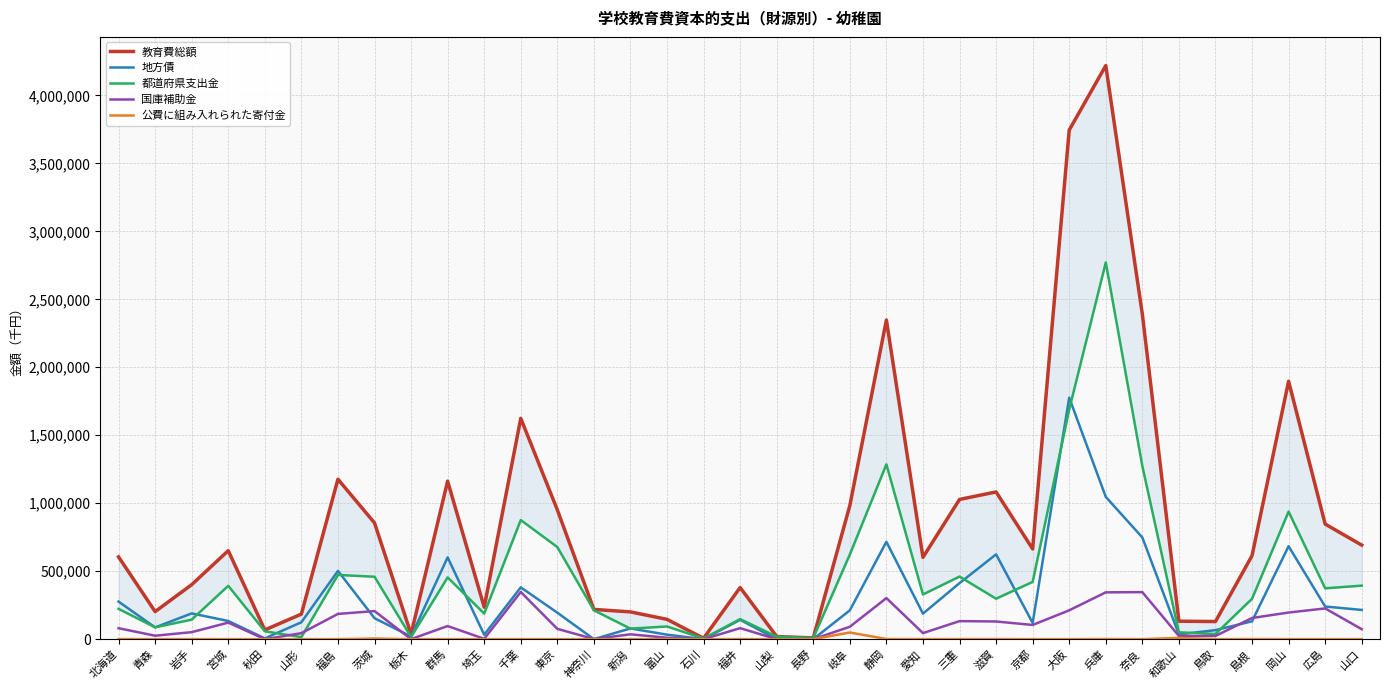

The 公費に組み入れられた寄付金 series shows 4450 at 茨城. True or false?

True